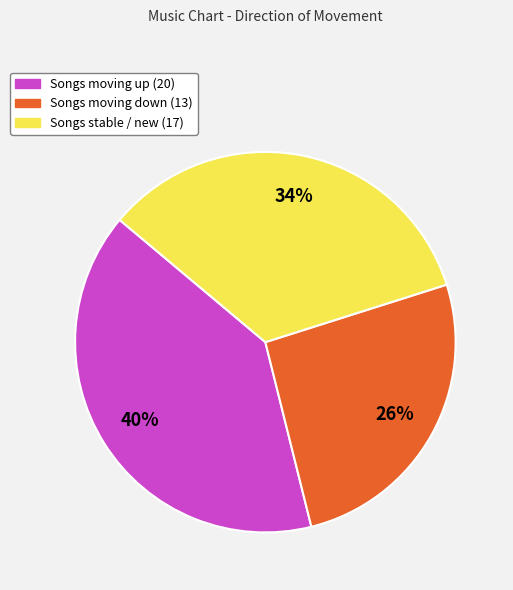

How many segments does this pie chart have?

3